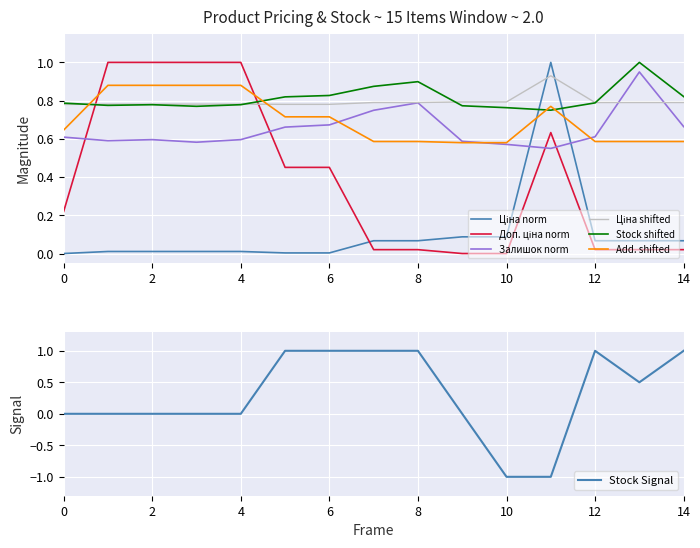

True or false: Залишок norm has a value of 0.2 at 14.

False